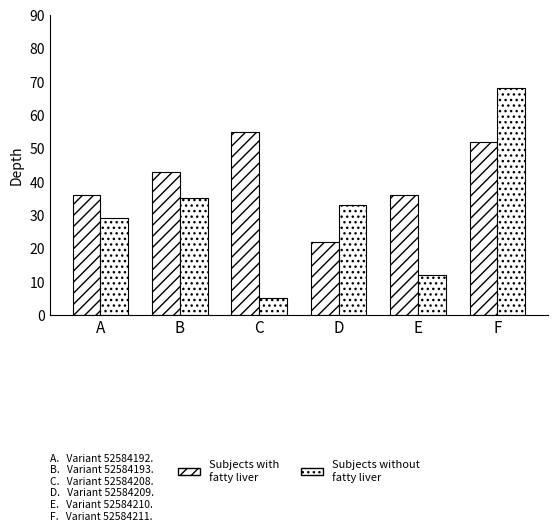

How many bars are there in total?

12